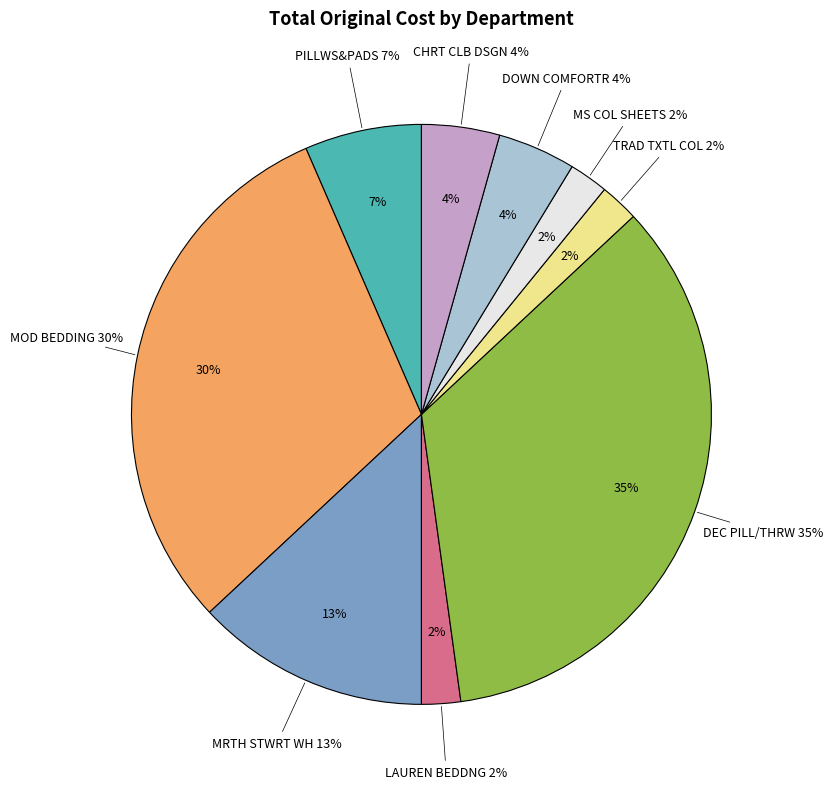

Approximately how many times larger is the value at MRTH STWRT WH compared to MOD BEDDING?

0.4